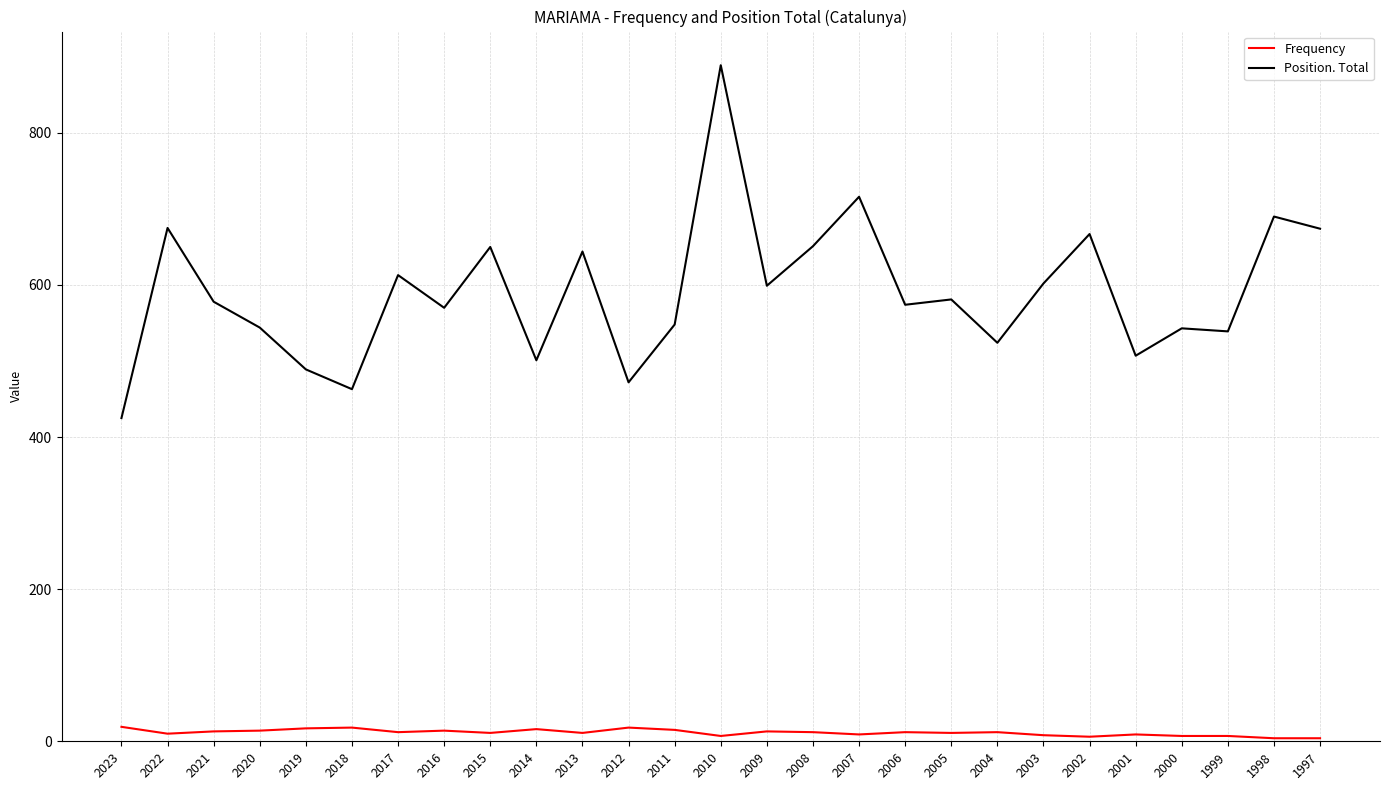

The value of Position. Total at 2011 is 169. True or false?

False